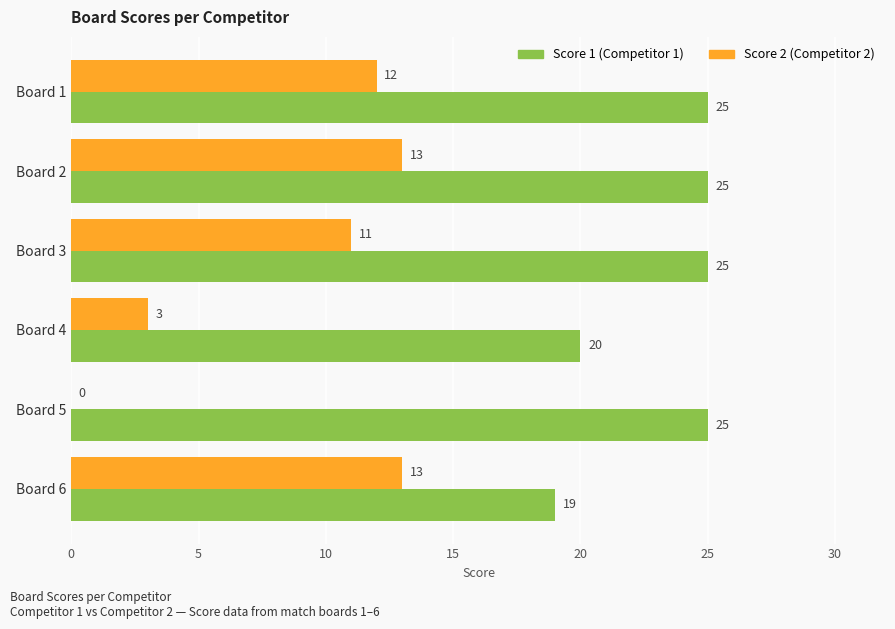

How many Score 1 (Competitor 1) values are between 20 and 25?

5